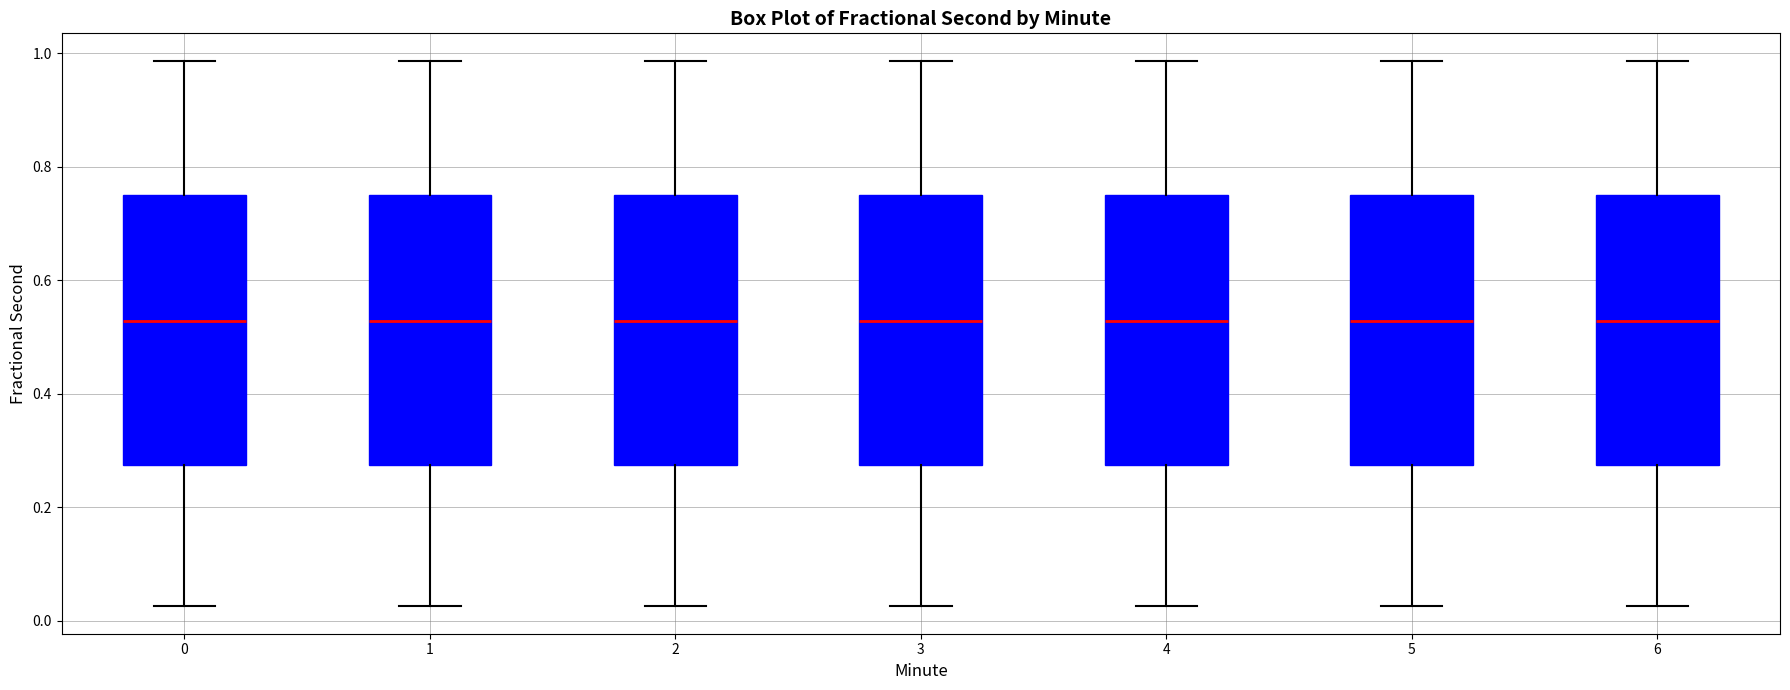

Reading left to right, transcribe this box plot: for each box, give where its median line is, the range the box spans, and where its two whiskers end, as read against the y-axis. The values are not printed on the chart, so give them approximately, as read against the axis.

0: median 0.52, box 0.28 to 0.76, whiskers 0.02 to 0.98
1: median 0.52, box 0.28 to 0.76, whiskers 0.02 to 0.98
2: median 0.52, box 0.28 to 0.76, whiskers 0.02 to 0.98
3: median 0.52, box 0.28 to 0.76, whiskers 0.02 to 0.98
4: median 0.52, box 0.28 to 0.76, whiskers 0.02 to 0.98
5: median 0.52, box 0.28 to 0.76, whiskers 0.02 to 0.98
6: median 0.52, box 0.28 to 0.76, whiskers 0.02 to 0.98